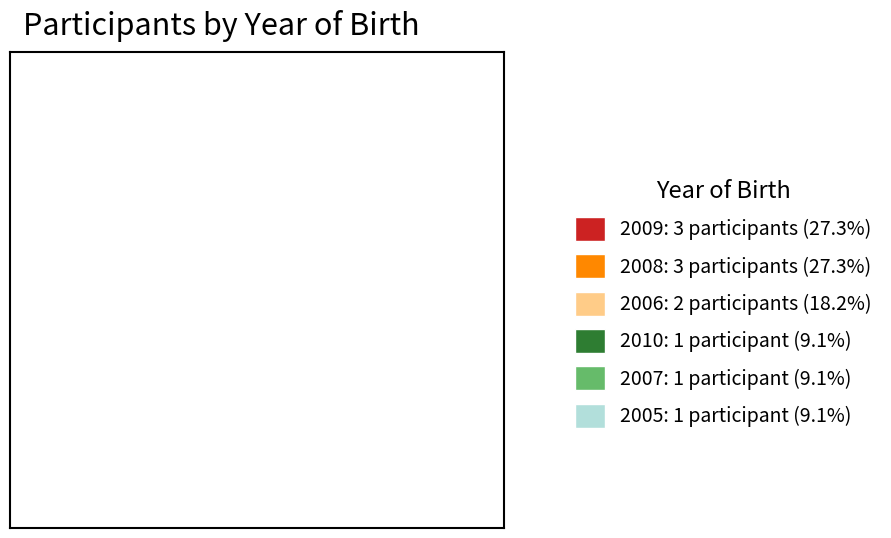

Does 2009: 3 participants (27.3%) represent more than half of the total?

No